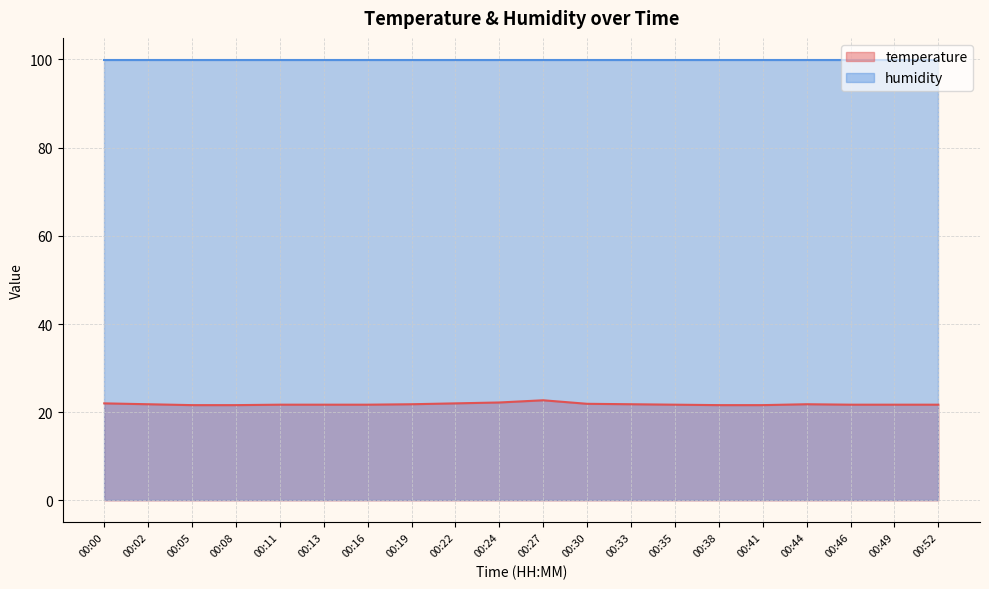

Reading left to right, extract all data points from this chart.

00:00=22.0	00:02=21.8	00:05=21.6	00:08=21.6	00:11=21.7	00:13=21.7	00:16=21.7	00:19=21.8	00:22=22.0	00:24=22.2	00:27=22.7	00:30=21.9	00:33=21.8	00:35=21.7	00:38=21.6	00:41=21.6	00:44=21.8	00:46=21.7	00:49=21.7	00:52=21.7